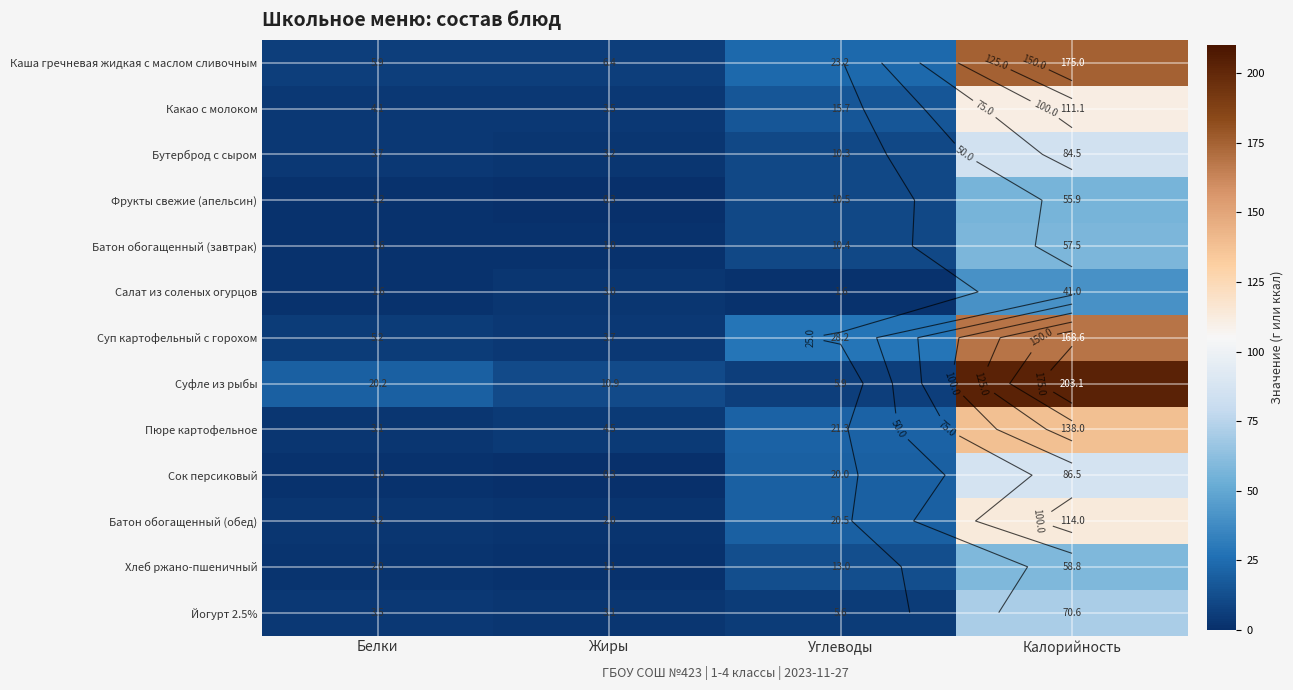

Where is Батон обогащенный (обед) nearest to the value 58?

Углеводы